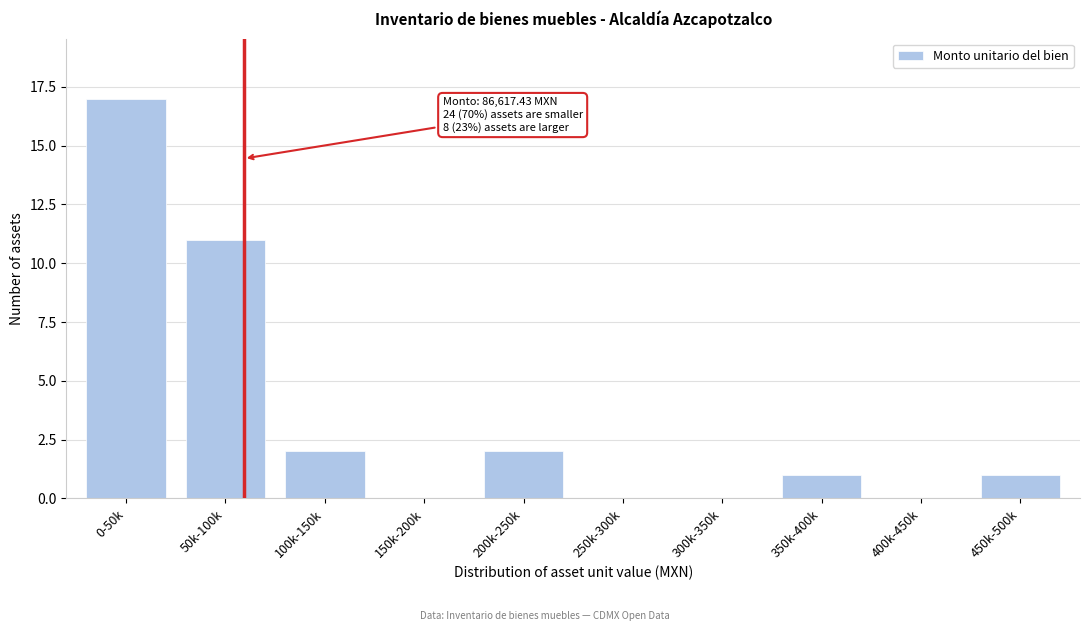

Reading right to left, list all the values displayed in this chart.

450k-500k=1	400k-450k=0	350k-400k=1	300k-350k=0	250k-300k=0	200k-250k=2	150k-200k=0	100k-150k=2	50k-100k=11	0-50k=17